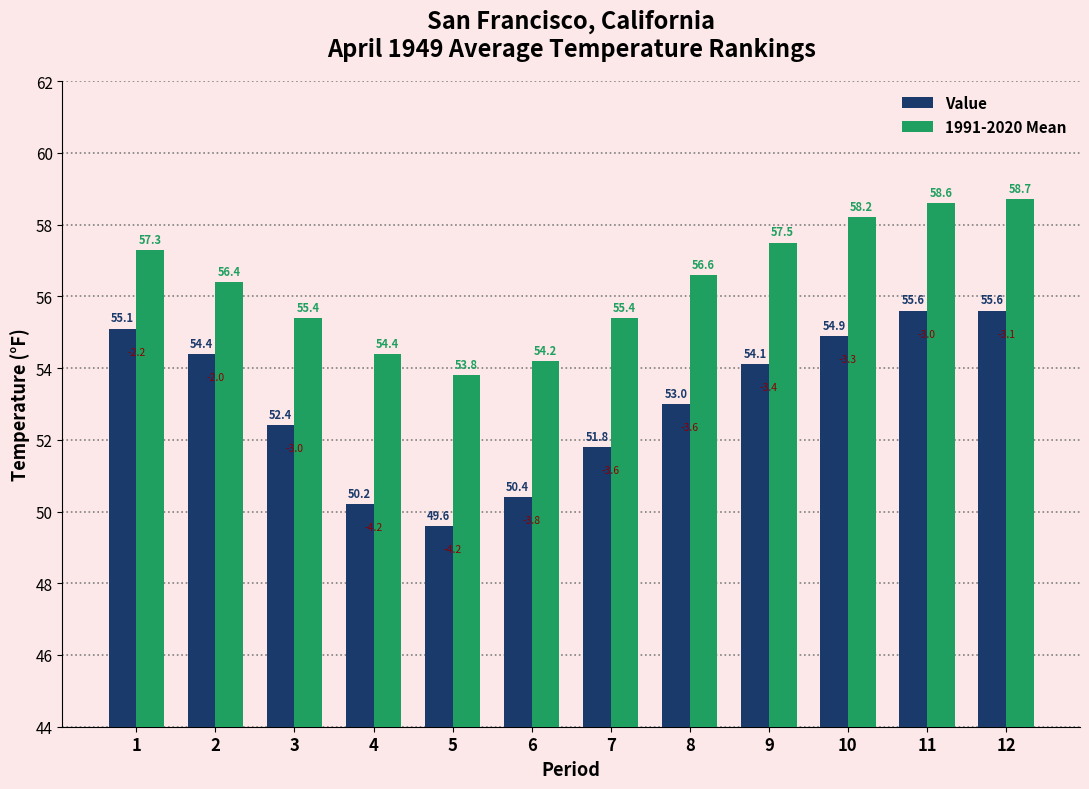

What is the sum of all 1991-2020 Mean values?

676.5